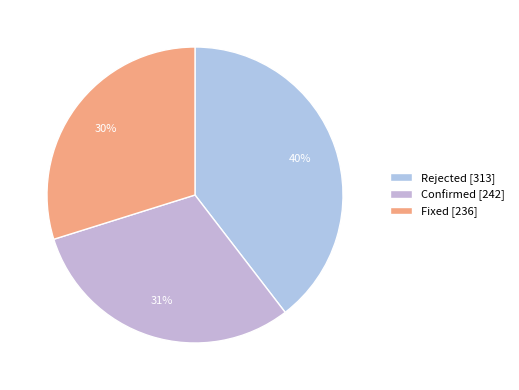

To the nearest percent, what is the difference between the largest and smallest slice percentages?

10%